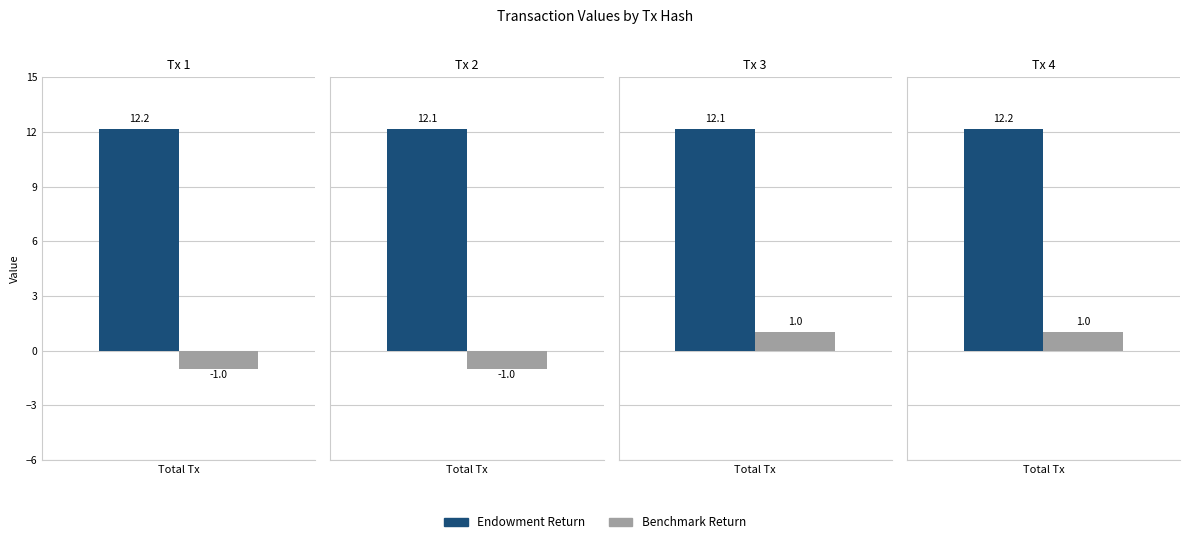

True or false: Endowment Return has a value of 12.2 at io_index: 3.

True